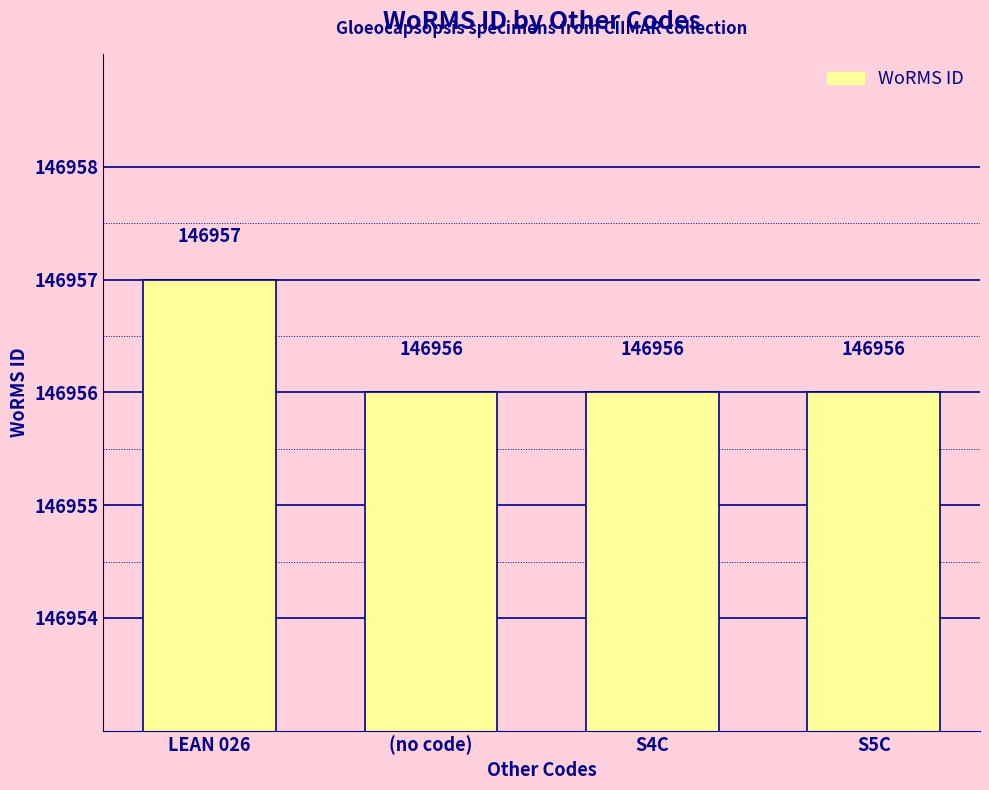

Reading right to left, extract all data points from this chart.

S5C=146956	S4C=146956	(no code)=146956	LEAN 026=146957